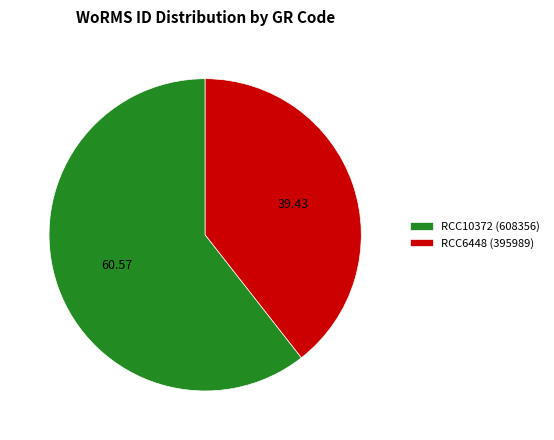

How many slices are in this pie chart?

2